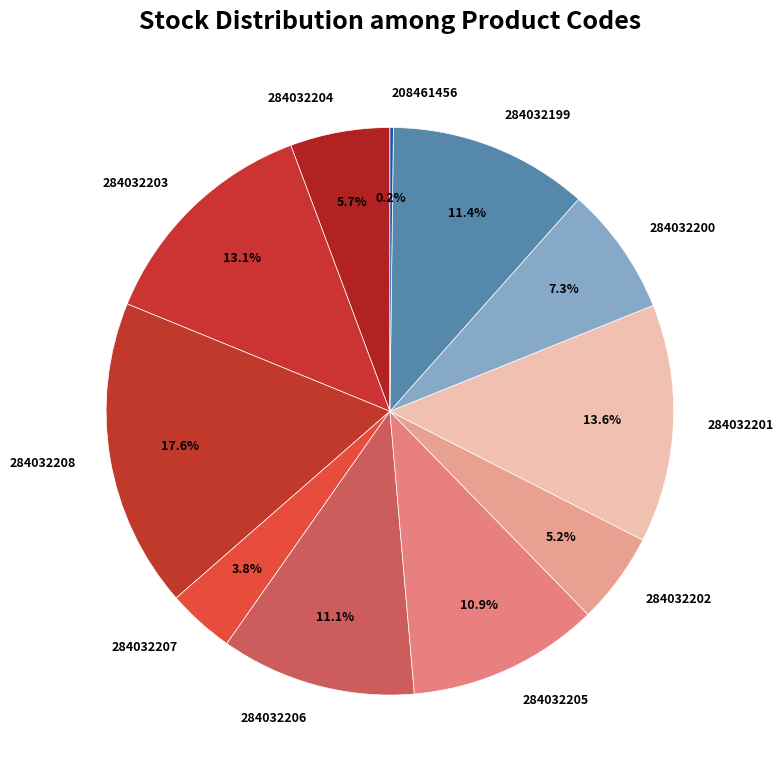

Which category has the biggest portion of the pie?

284032208